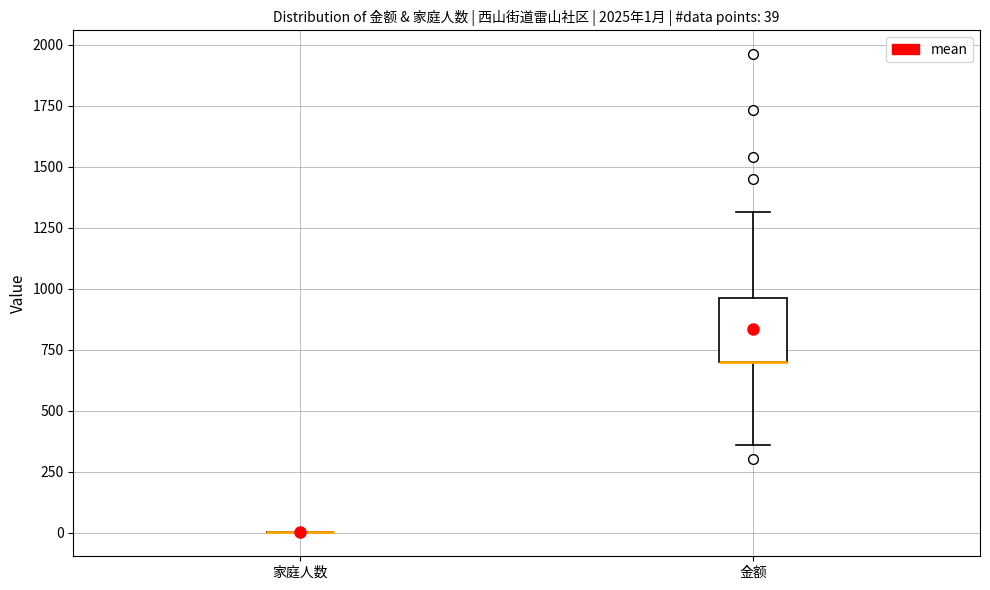

Which box is the tallest, from its lower edge to its upper edge?

金额